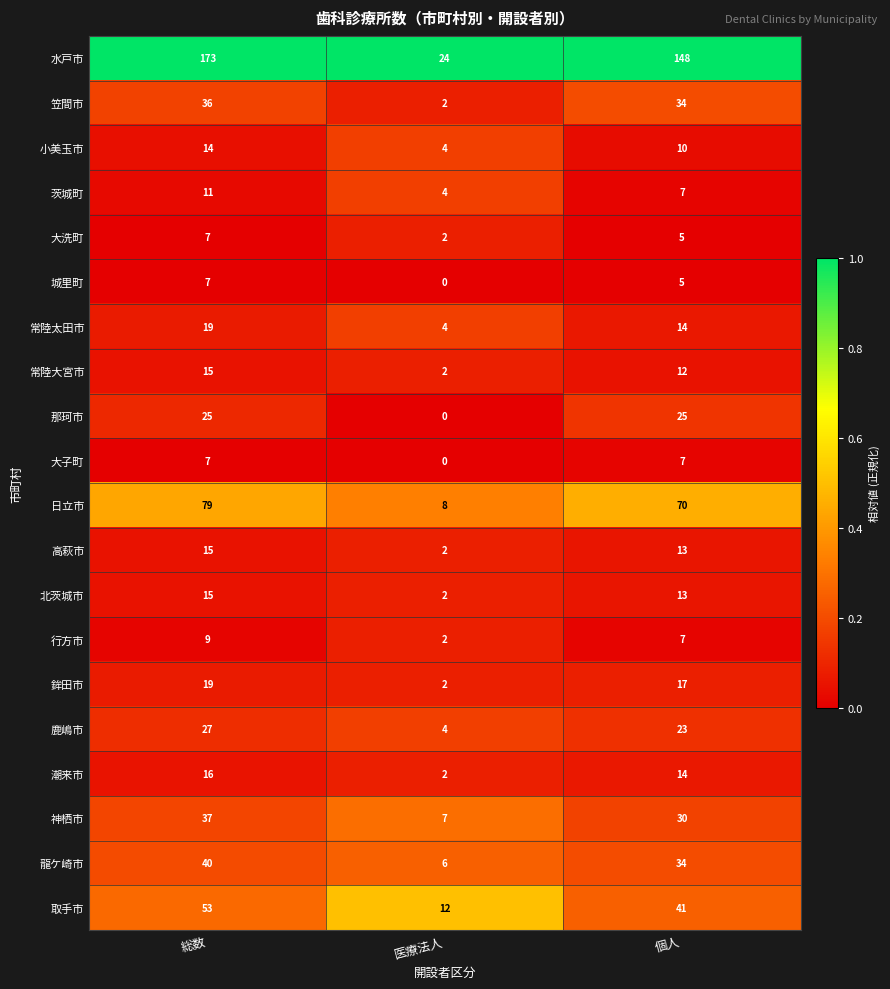

Which series changed the most between 総数 and 医療法人?

水戸市